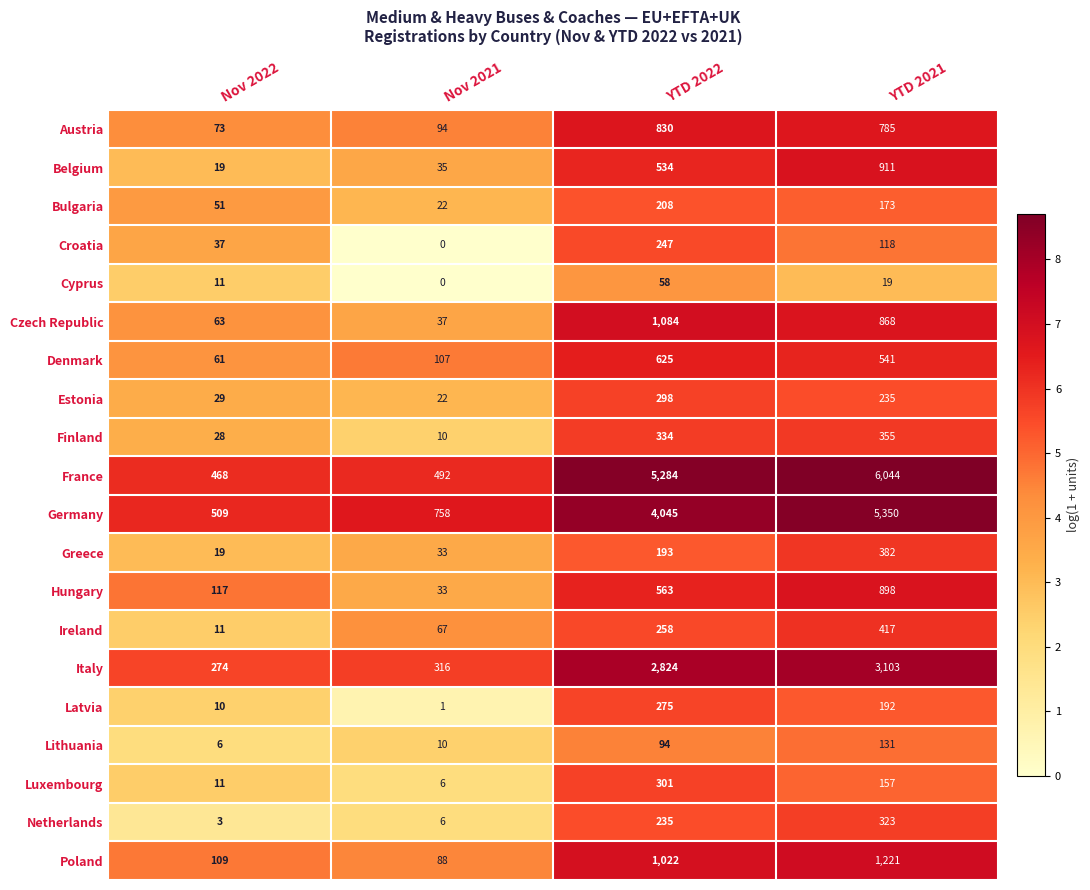

Rank the series at YTD 2021 from lowest to highest value.

Cyprus, Croatia, Lithuania, Luxembourg, Bulgaria, Latvia, Estonia, Netherlands, Finland, Greece, Ireland, Denmark, Austria, Czech Republic, Hungary, Belgium, Poland, Italy, Germany, France